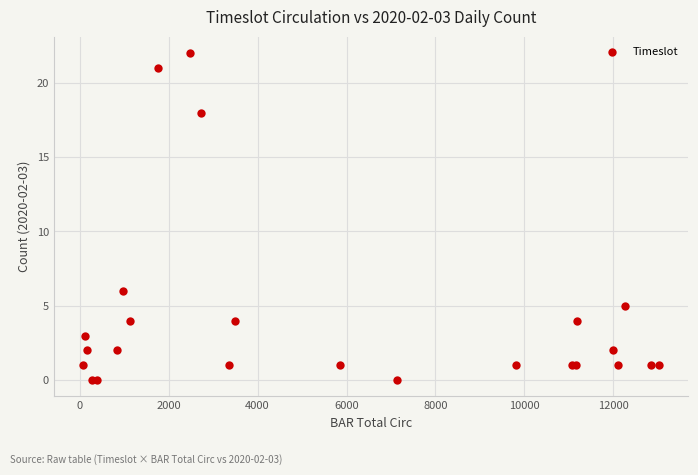

What Y value in the scatter plot is closest to 11?

6